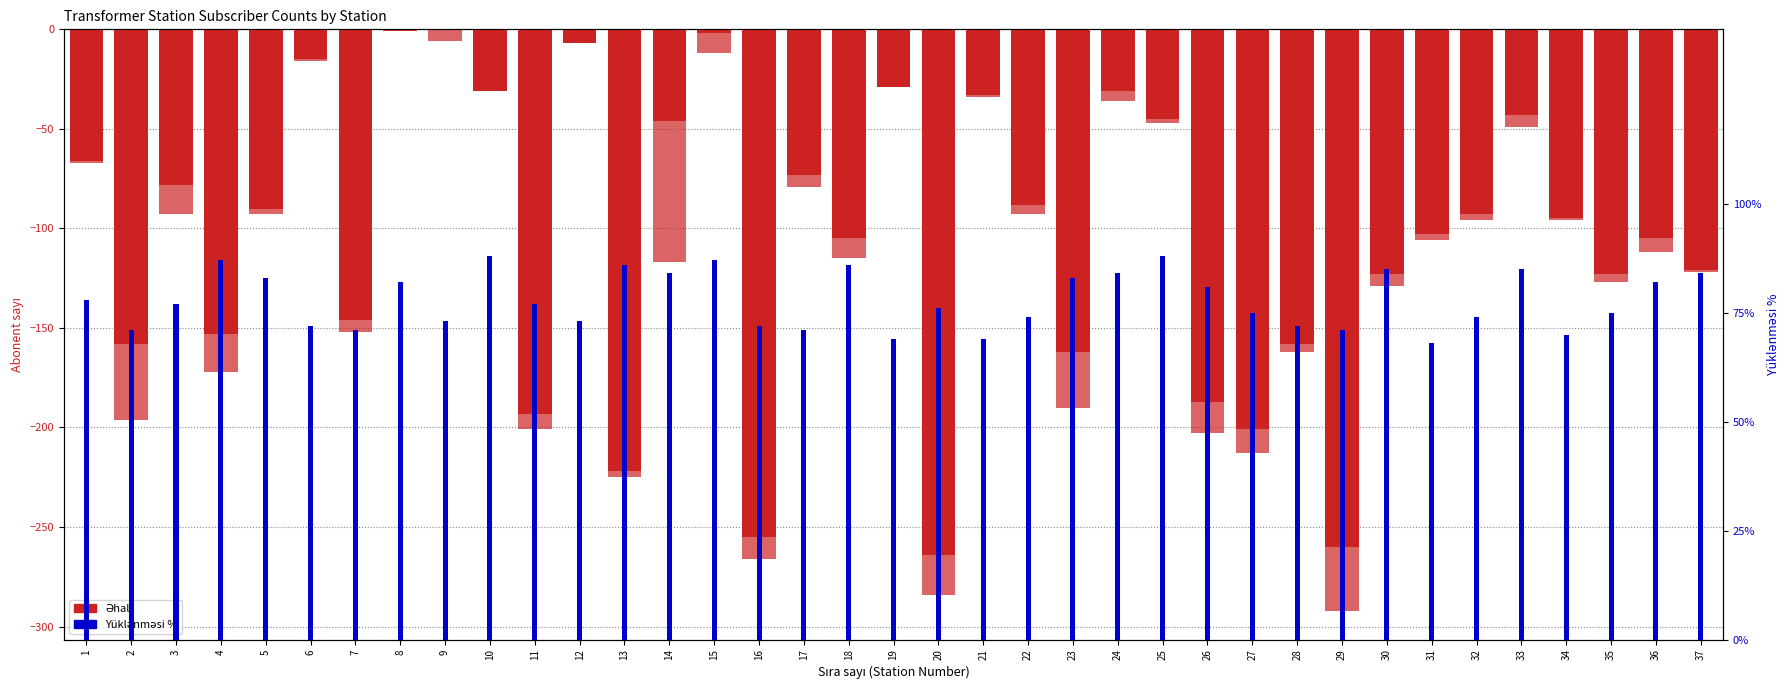

Is it true that Yüklənməsi % equals 71 at 2?

True